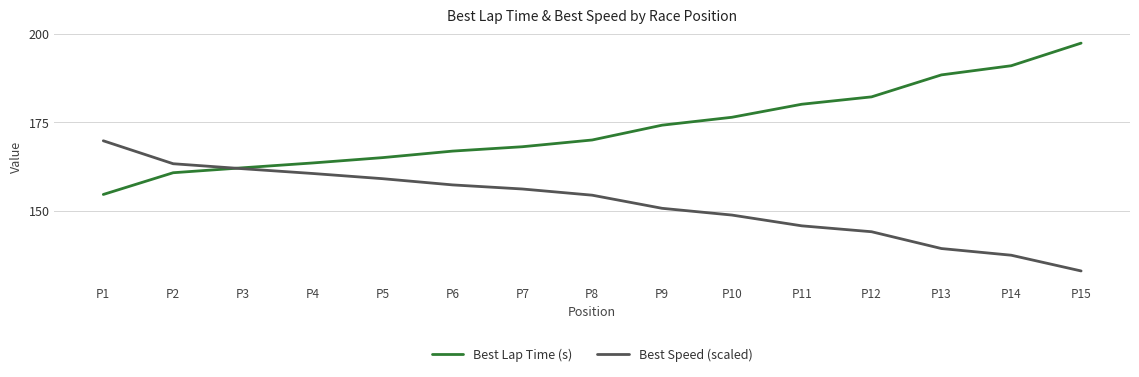

How many times do Best Speed (scaled) and Best Lap Time (s) cross each other?

1